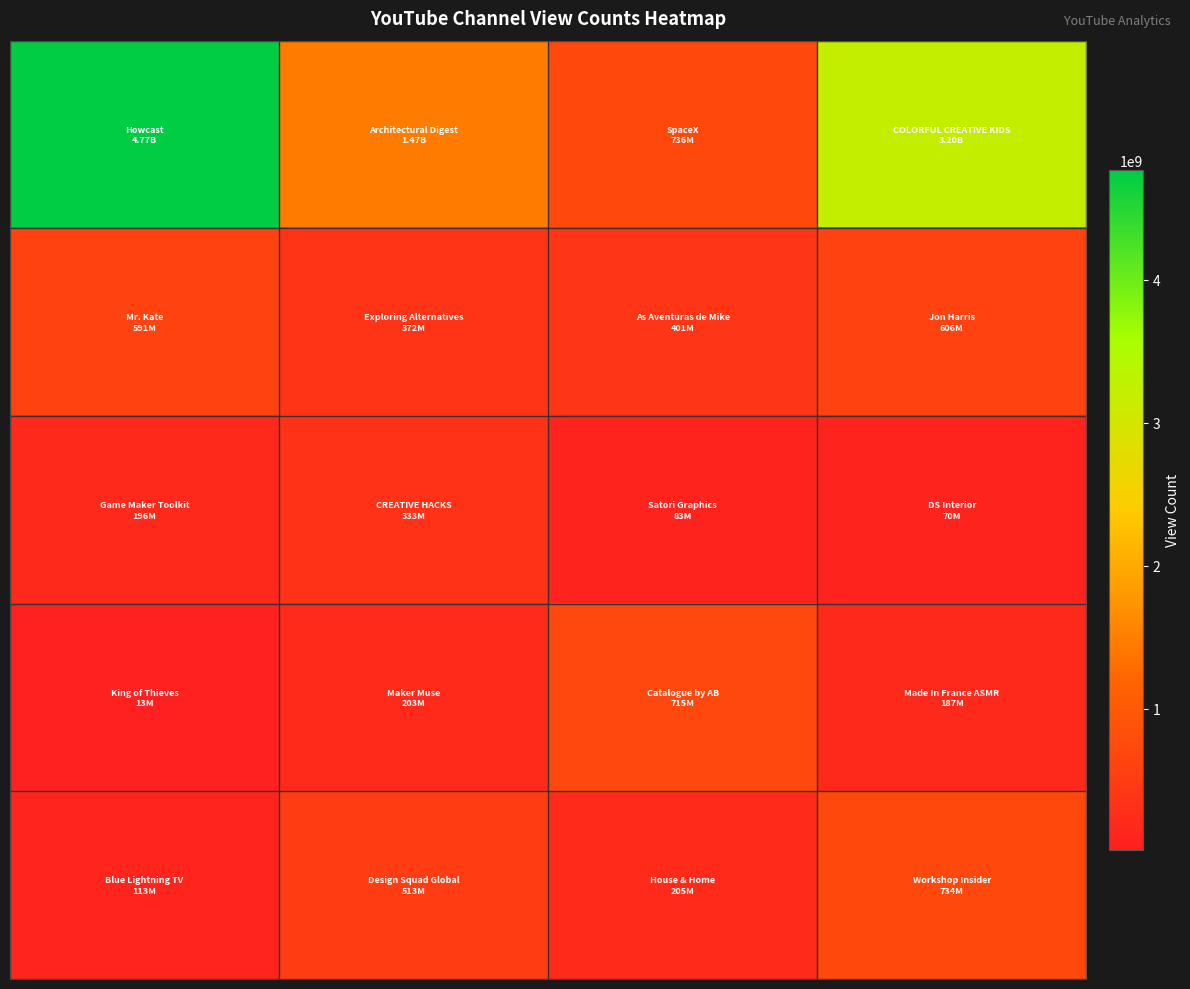

How many categories are shown in the chart?

4